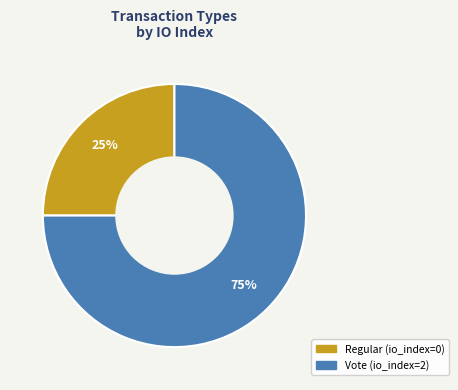

Rank the categories by value from highest to lowest.

Vote, Regular